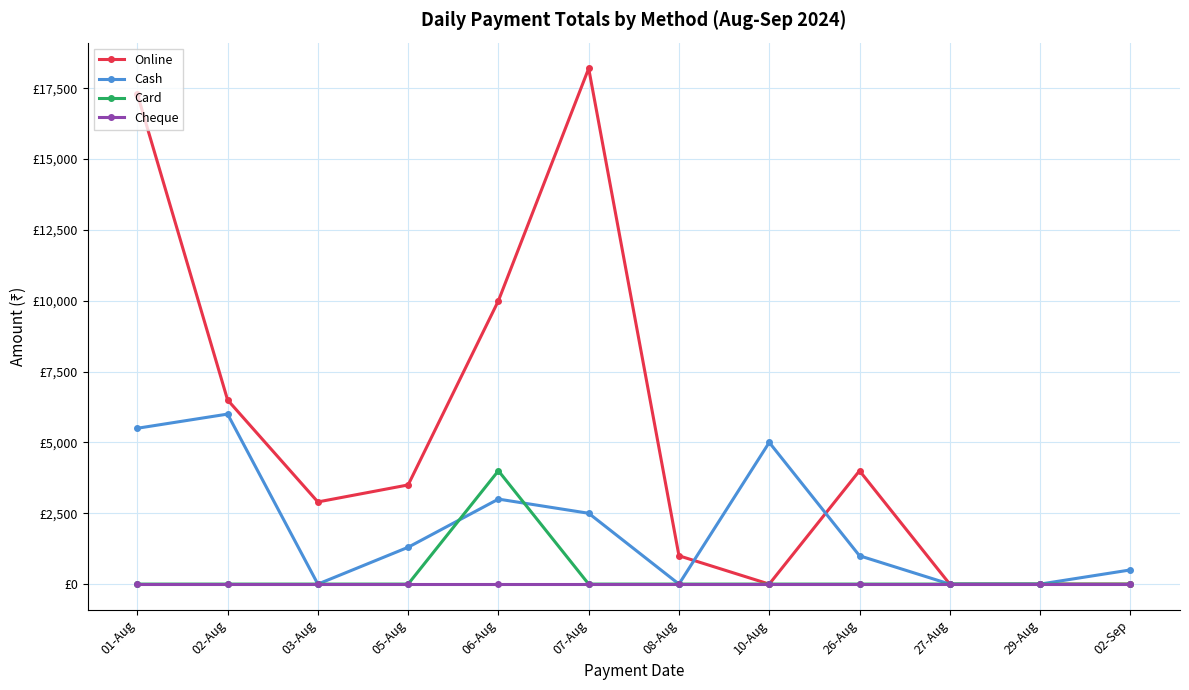

At which category does the chart reach its minimum across all series?

10-Aug